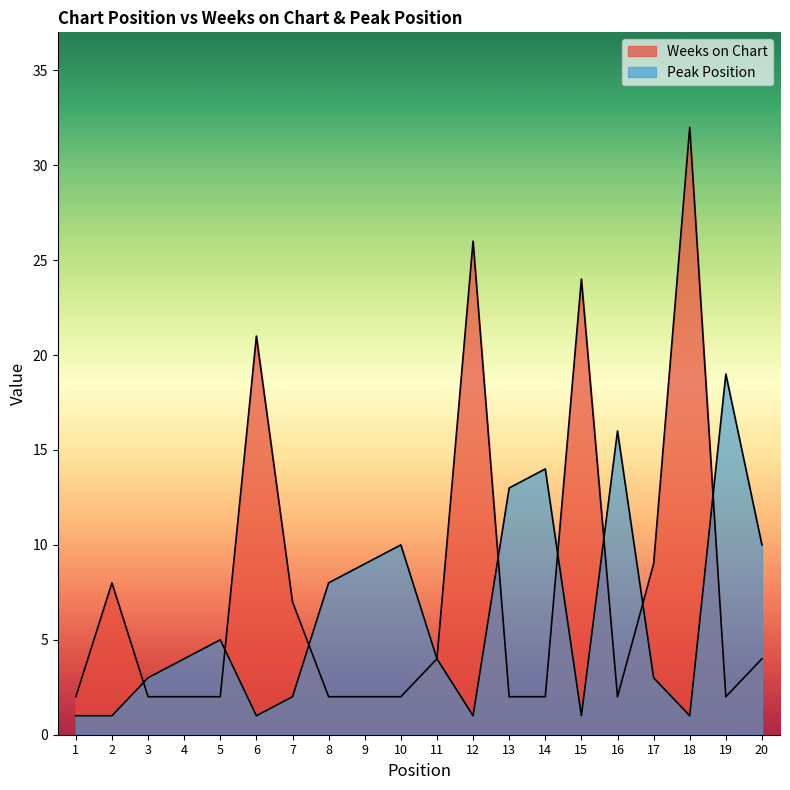

What is the minimum value shown in the chart?

1